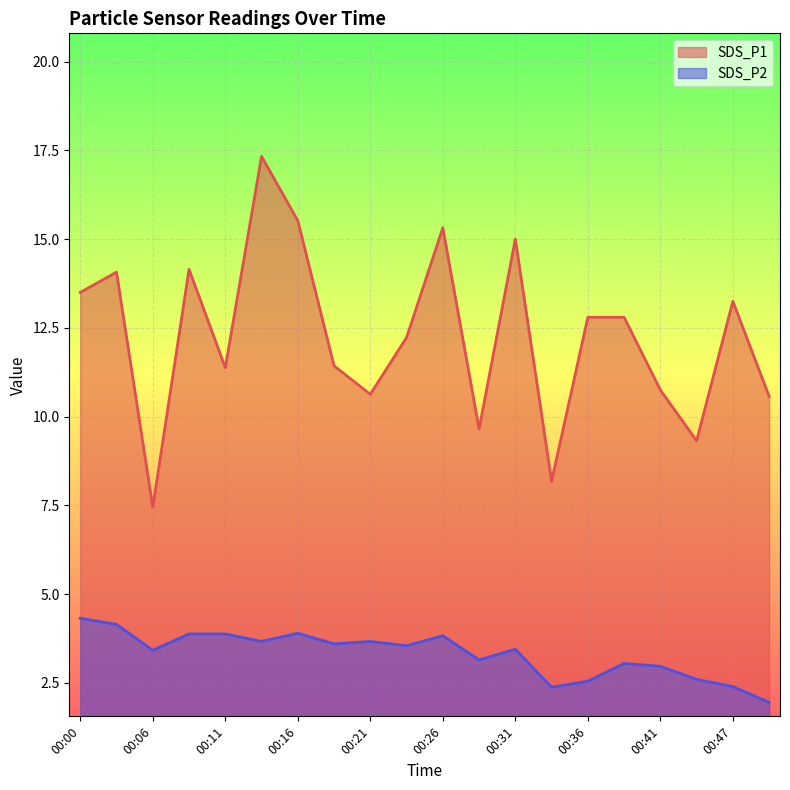

What is the spread (max minus min) of values at 00:38?

9.8